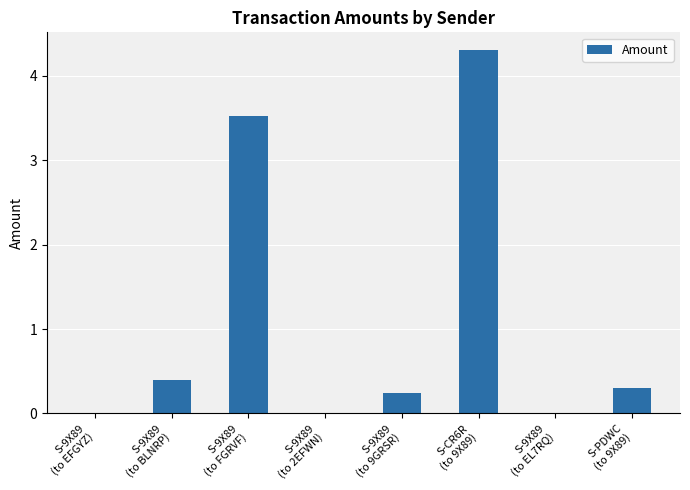

Reading right to left, transcribe all the data shown in this chart.

S-PDWC
(to 9X89)=0.3	S-9X89
(to EL7RQ)=0.0	S-CR6R
(to 9X89)=4.3	S-9X89
(to 9GRSR)=0.2	S-9X89
(to 2EFWN)=0.0	S-9X89
(to FGRVF)=3.5	S-9X89
(to BLNRP)=0.4	S-9X89
(to EFGYZ)=0.0